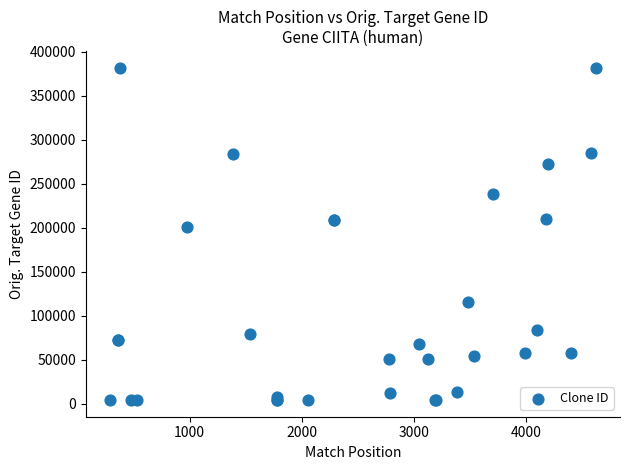

What Y value in the scatter plot is closest to 193133?

201161